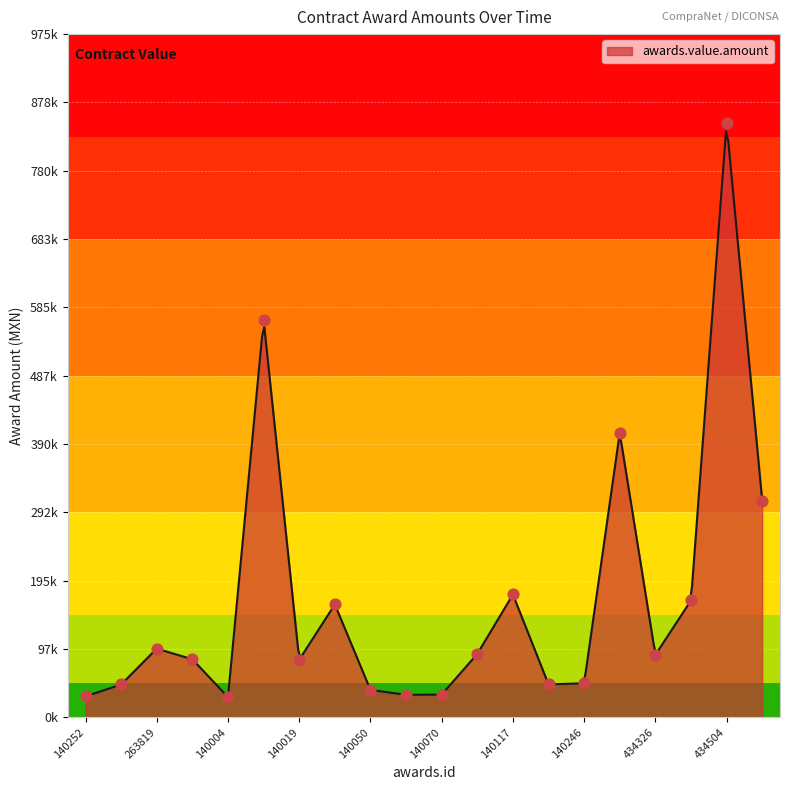

Approximately how many times larger is the value at 2140252 compared to 2139987?

0.4